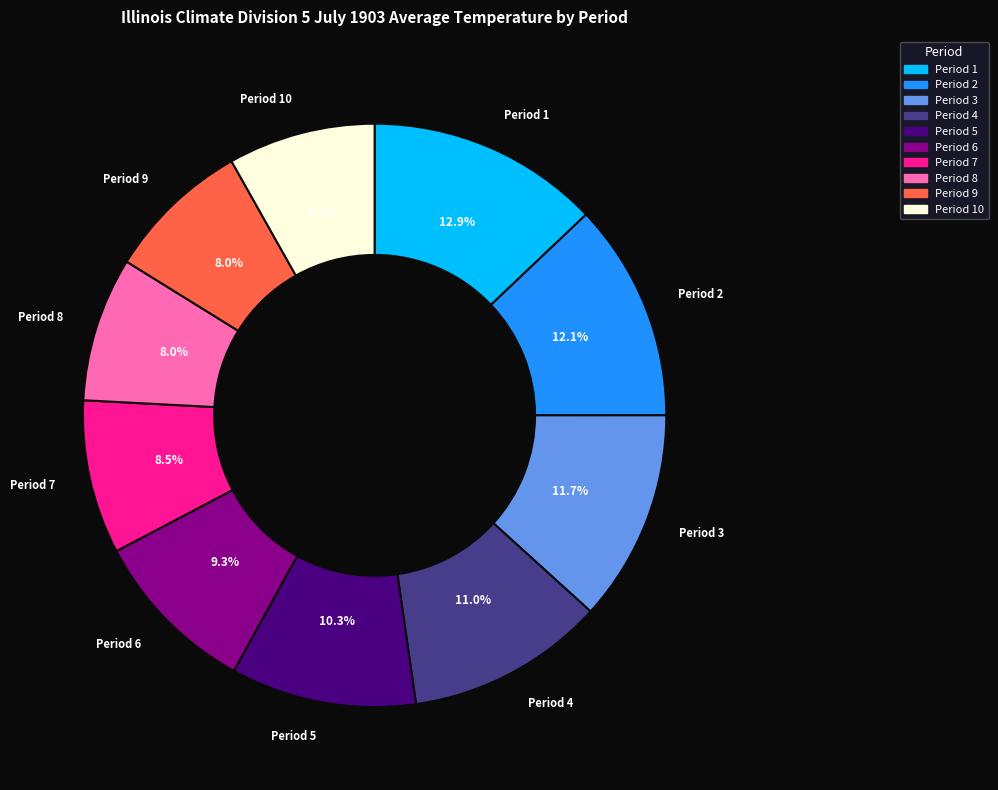

Is there a majority slice in this chart?

No